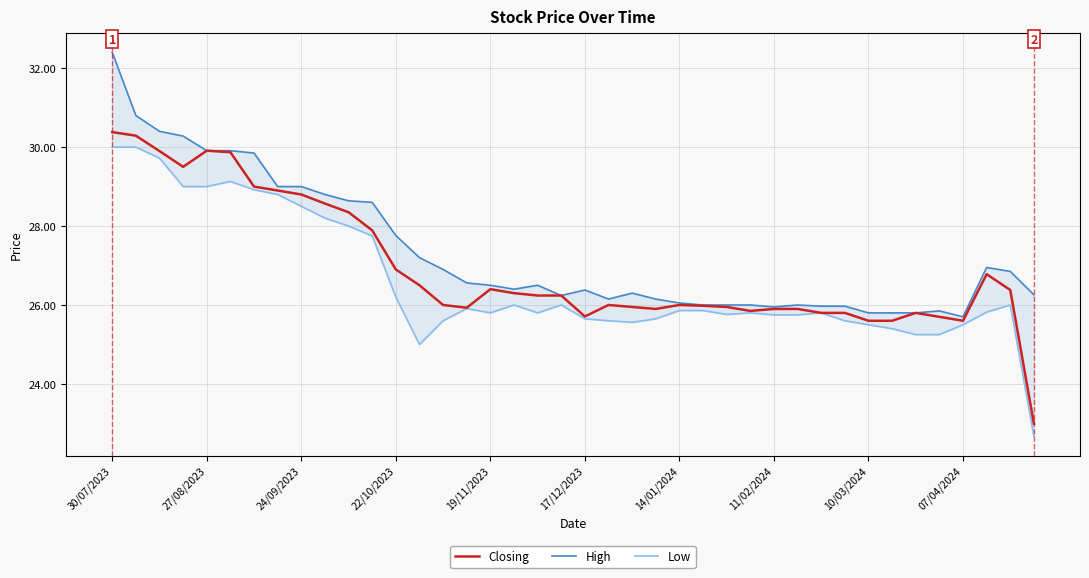

Reading left to right, extract all data points from this chart.

Closing: 30.4	30.3	29.9	29.5	29.9	29.9	29.0	28.9	28.8	28.6	28.4	27.9	26.9	26.5	26.0	25.9	26.4	26.3	26.2	26.2	25.7	26.0	25.9	25.9	26.0	26.0	25.9	25.9	25.9	25.9	25.8	25.8	25.6	25.6	25.8	25.7	25.6	26.8	26.4	23.0
High: 32.4	30.8	30.4	30.3	29.9	29.9	29.9	29.0	29.0	28.8	28.6	28.6	27.8	27.2	26.9	26.6	26.5	26.4	26.5	26.2	26.4	26.1	26.3	26.1	26.1	26.0	26.0	26.0	25.9	26.0	26.0	26.0	25.8	25.8	25.8	25.9	25.7	26.9	26.9	26.3
Low: 30.0	30.0	29.7	29.0	29.0	29.1	28.9	28.8	28.5	28.2	28.0	27.8	26.2	25.0	25.6	25.9	25.8	26.0	25.8	26.0	25.6	25.6	25.6	25.6	25.9	25.9	25.8	25.8	25.8	25.8	25.8	25.6	25.5	25.4	25.2	25.2	25.5	25.8	26.0	22.7